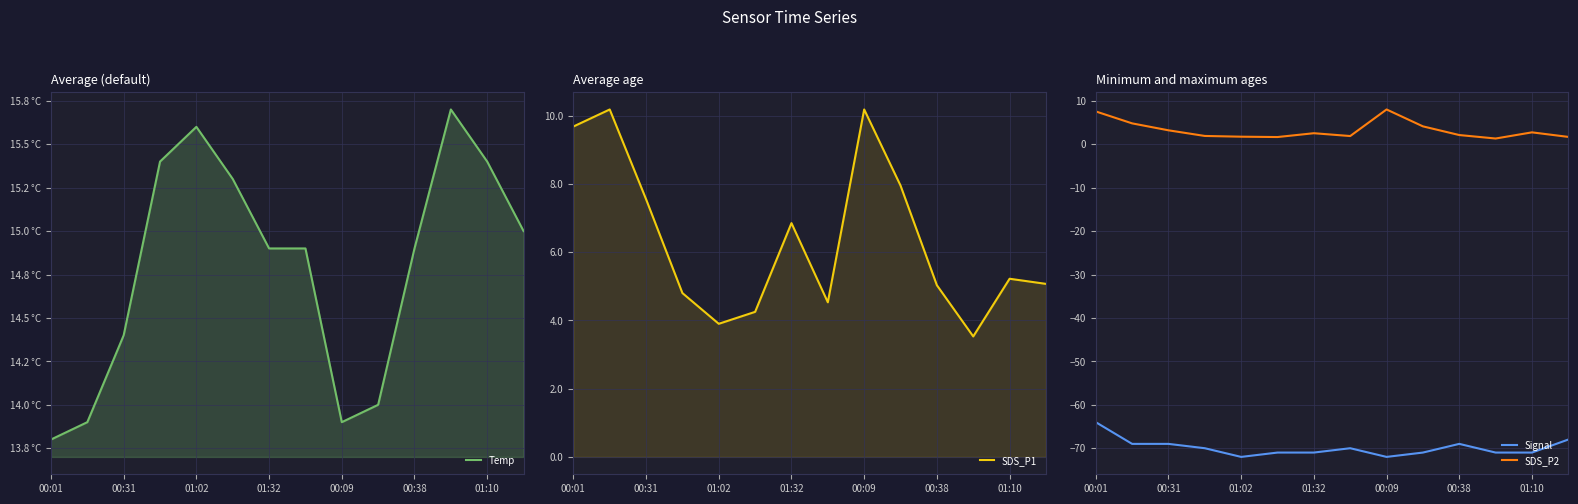

True or false: SDS_P2 and Signal intersect in this chart.

False